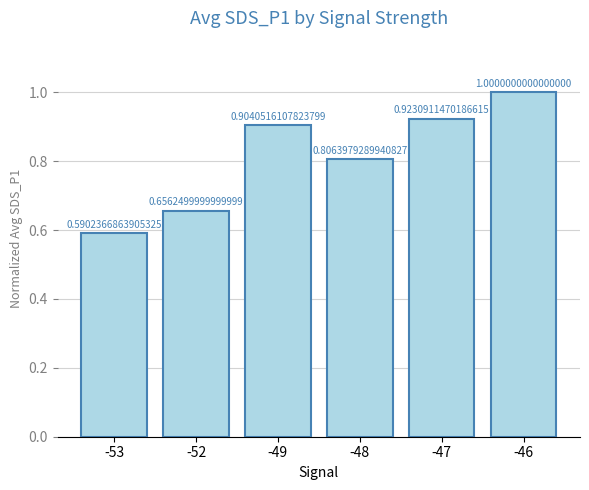

What is the sum of all values?

4.9